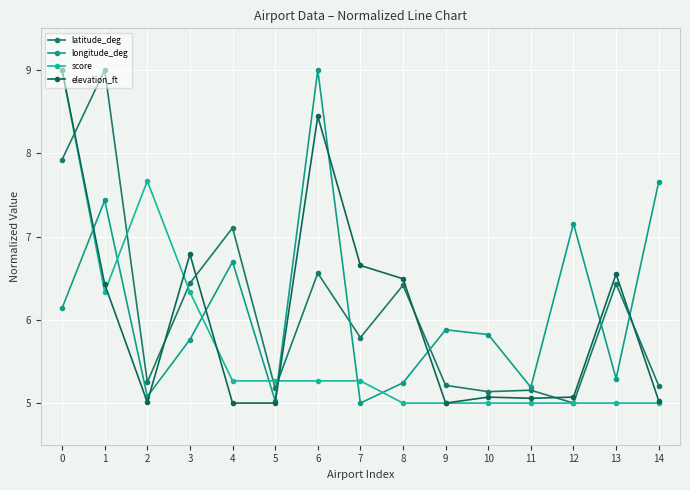

True or false: elevation_ft and score intersect in this chart.

True